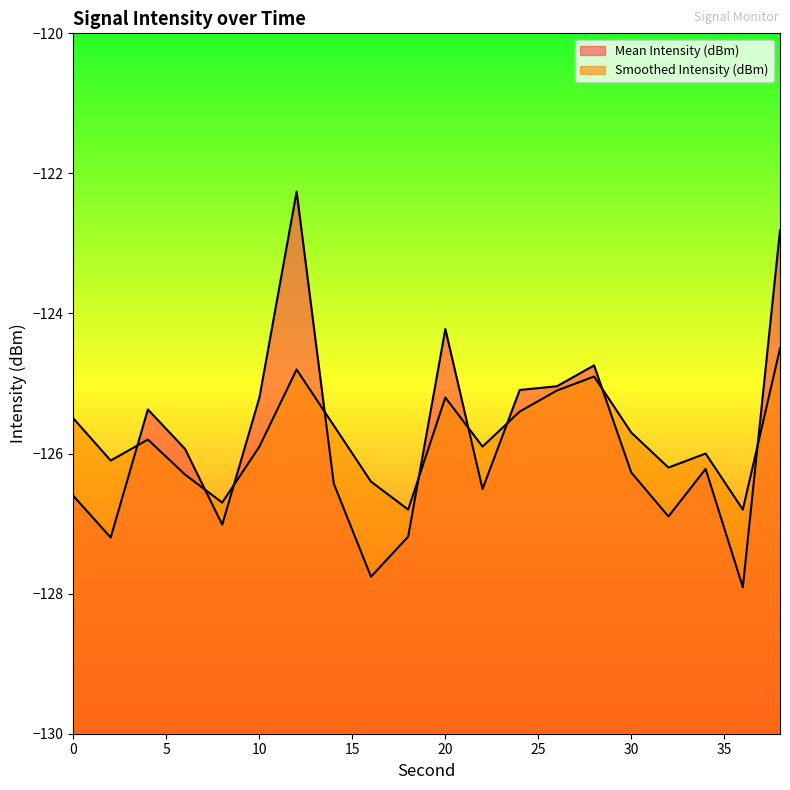

Which label corresponds to the smallest value in the chart?

36